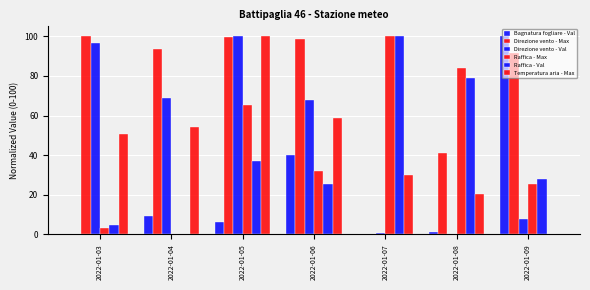

Which label corresponds to the smallest value in the chart?

2022-01-03